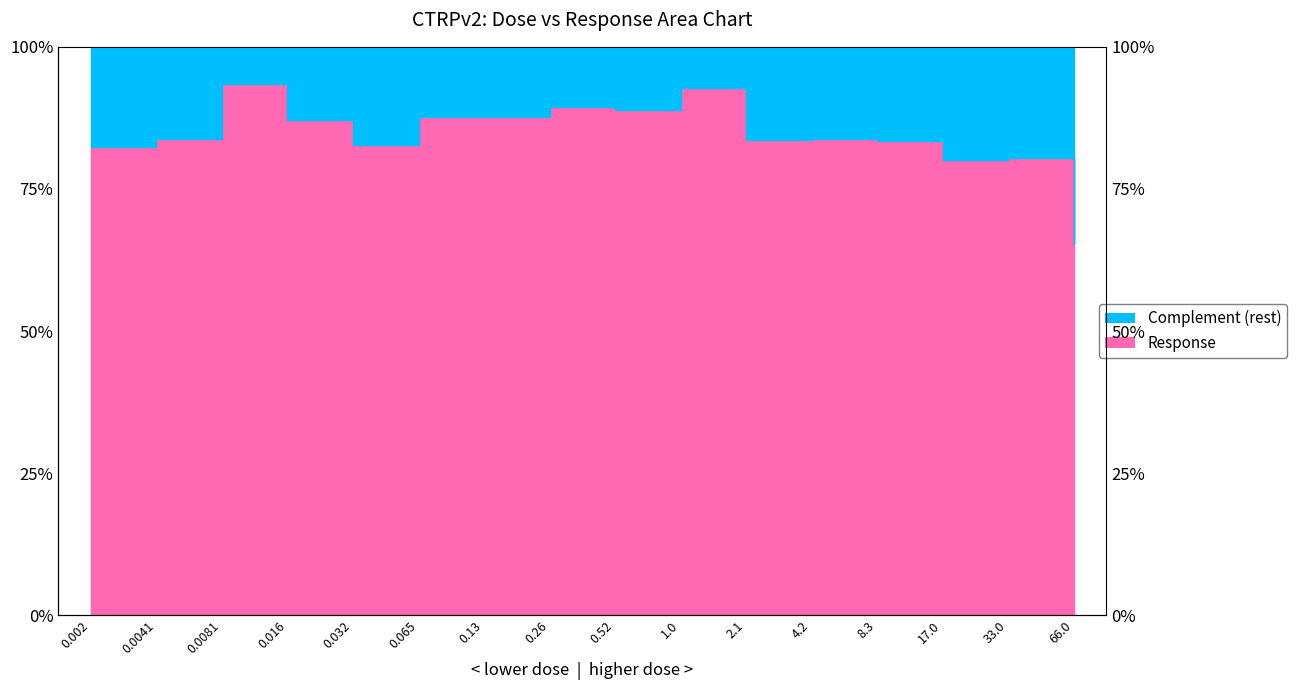

List the labels in order of value, smallest first.

66.0, 17.0, 33.0, 0.002, 0.032, 8.3, 2.1, 0.0041, 4.2, 0.016, 0.065, 0.13, 0.52, 0.26, 1.0, 0.0081